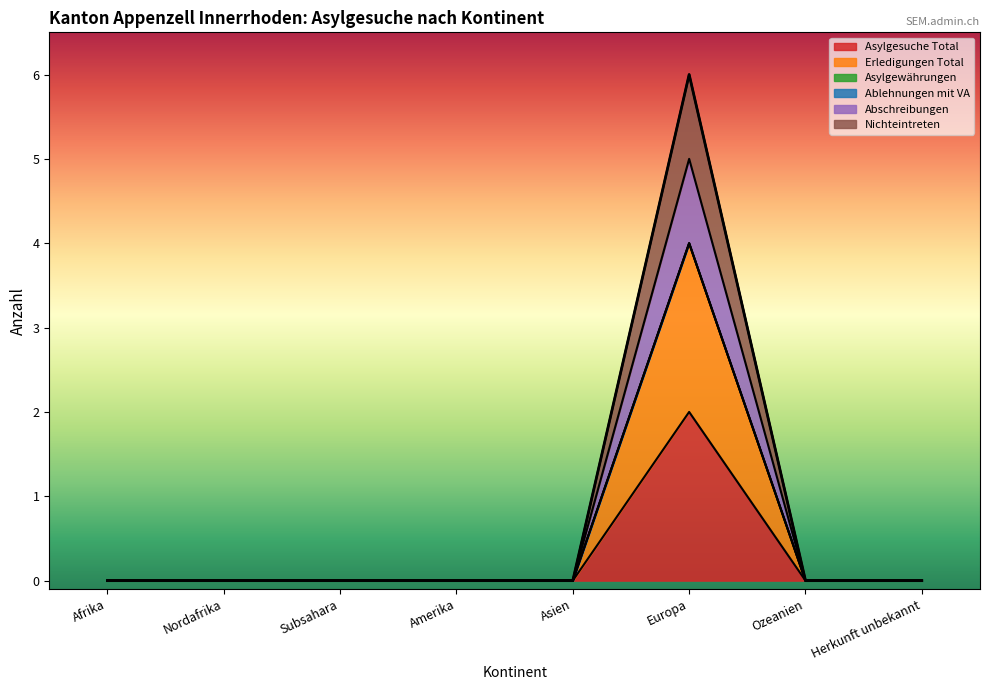

How many Abschreibungen values are between 0 and 1?

7